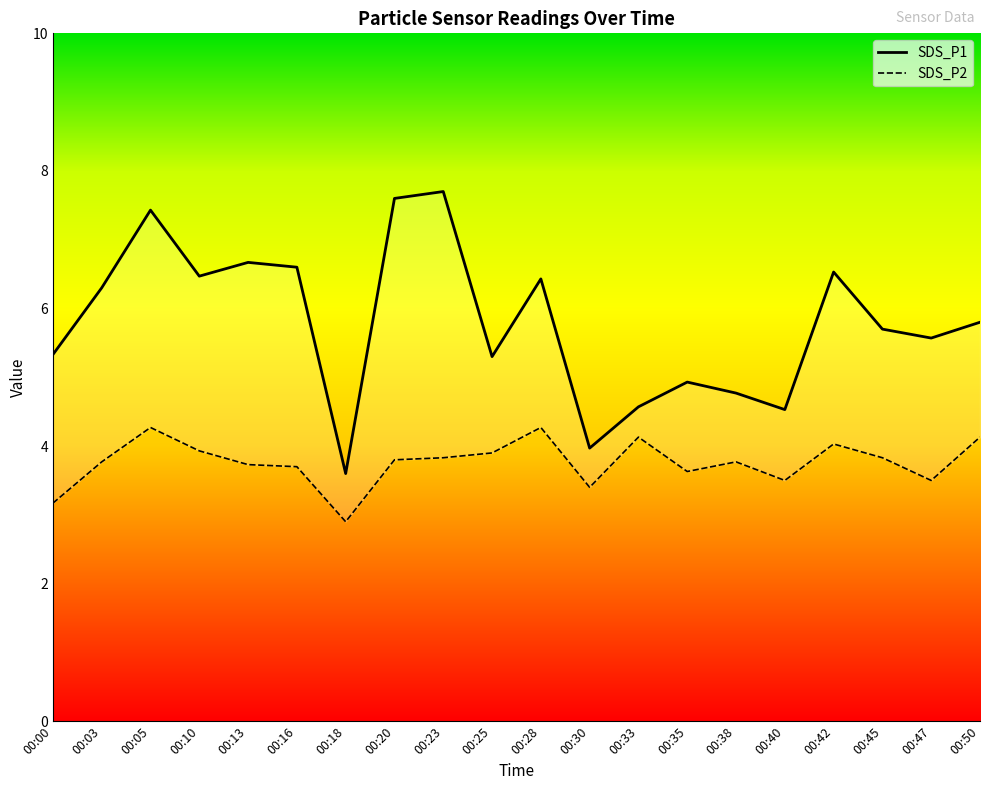

Does the chart display data point markers on the line(s)?

No